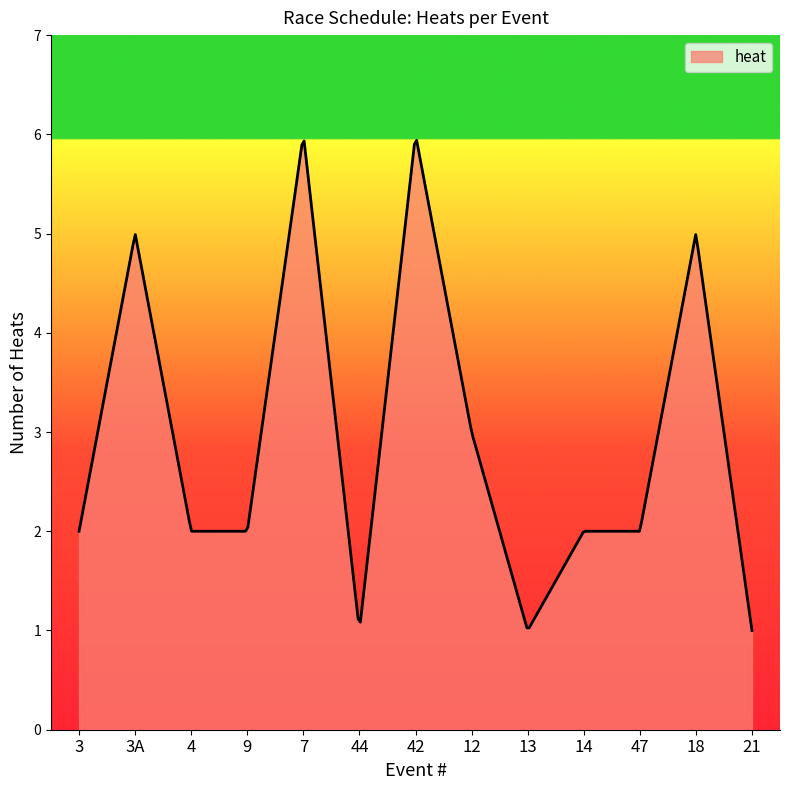

What is the greatest value displayed?

5.9